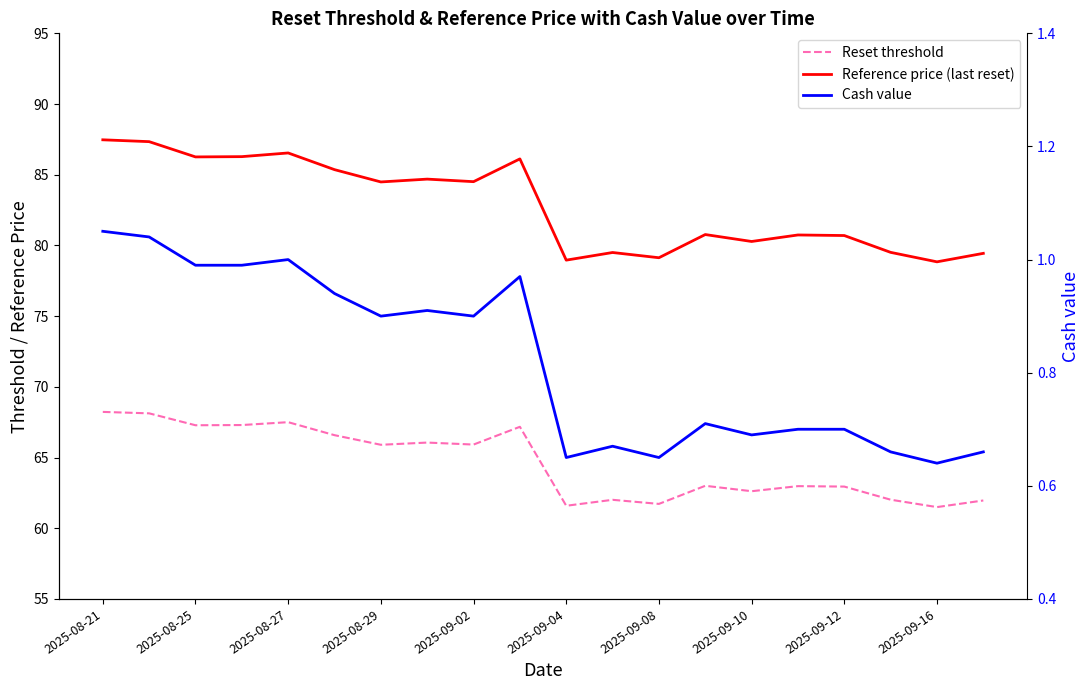

True or false: Reference price (last reset) and Reset threshold cross at least once.

False